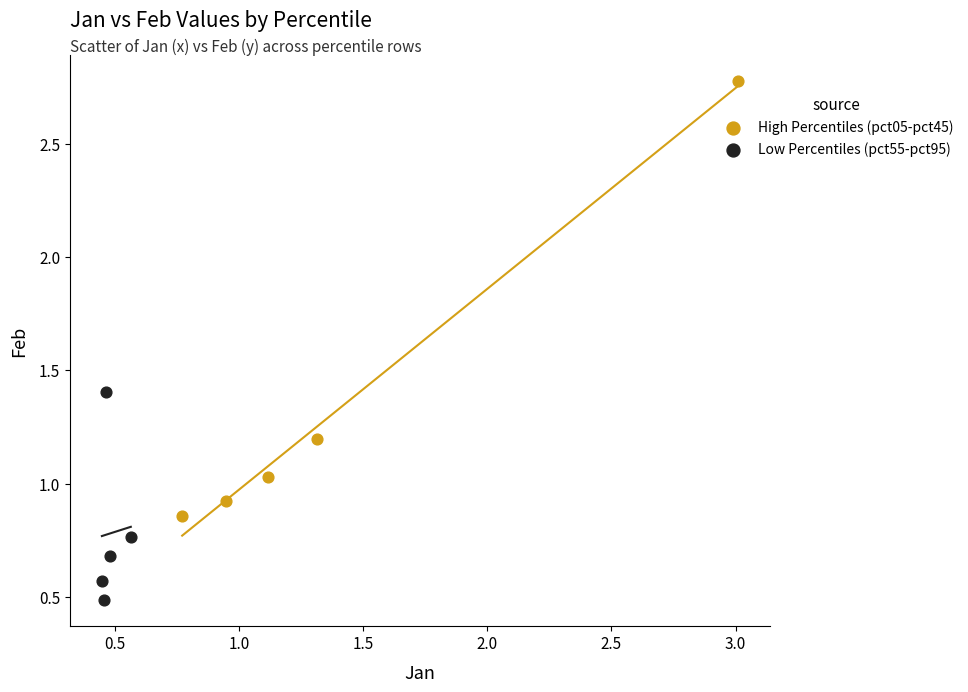

Which series has the largest Y range (max minus min)?

High Percentiles (pct05-pct45)